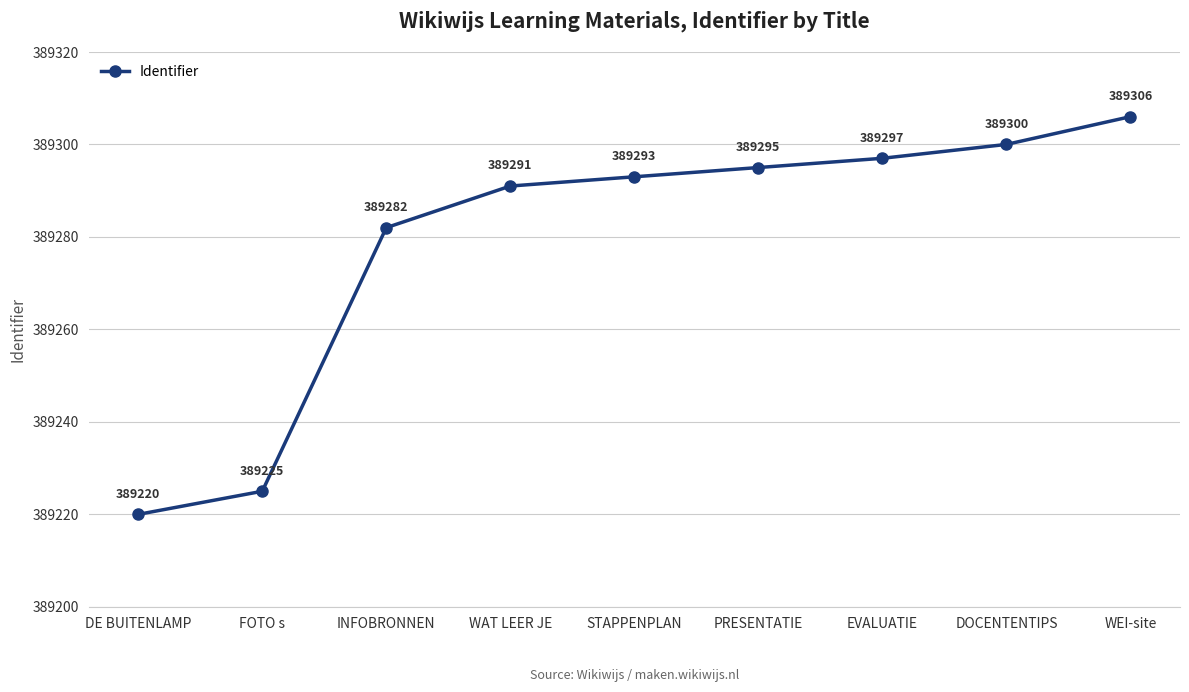

What is the label of the 1st point from the left?

DE BUITENLAMP